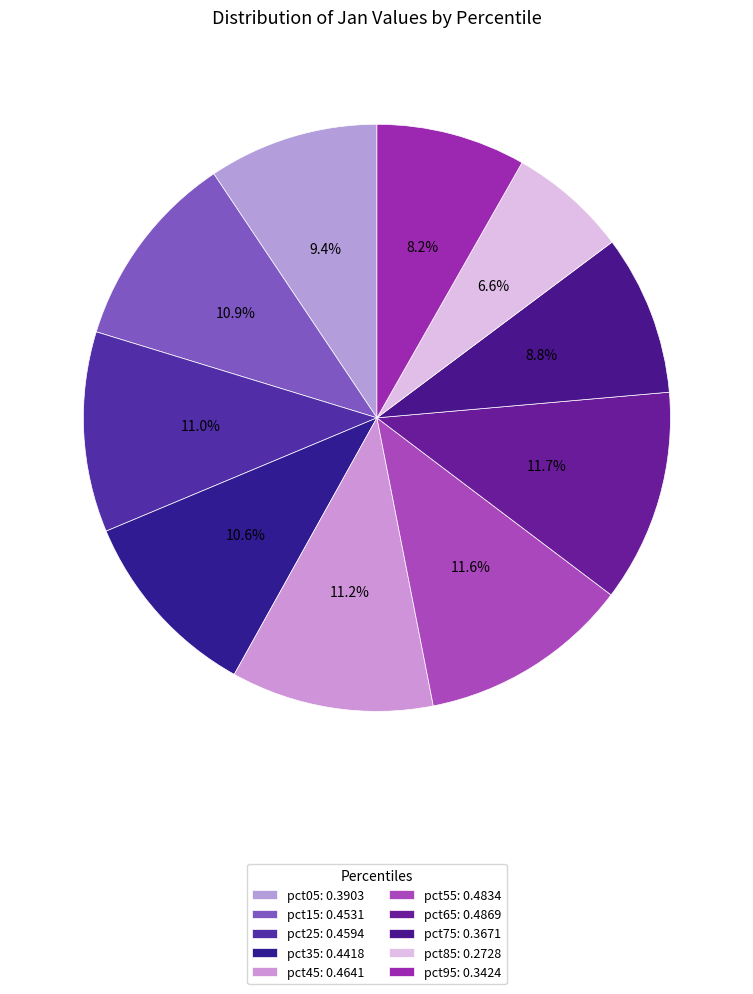

Rank the categories by value from highest to lowest.

pct65, pct55, pct45, pct25, pct15, pct35, pct05, pct75, pct95, pct85